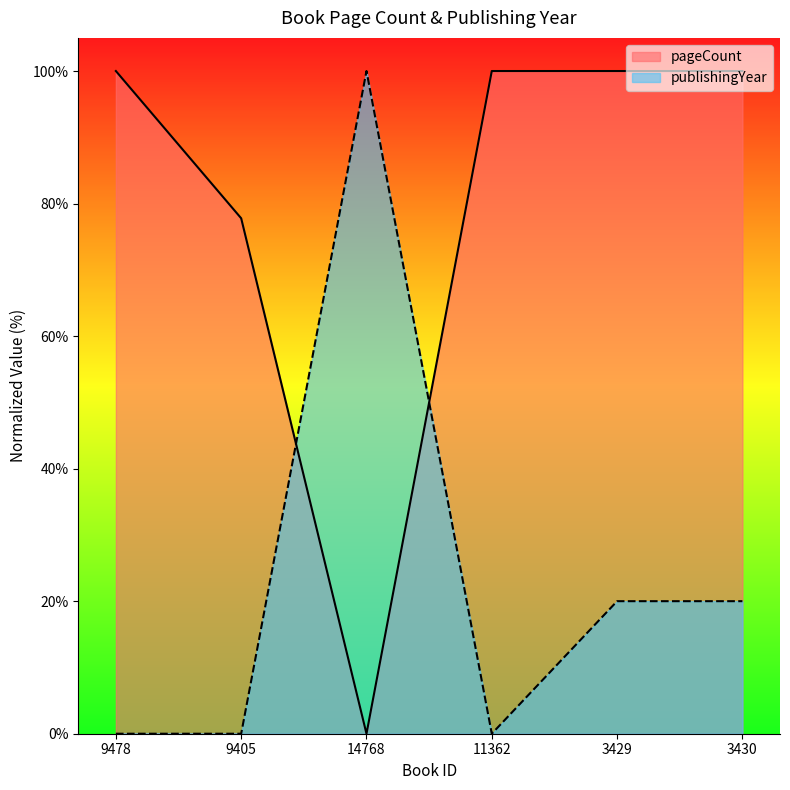

How many lines are shown in the chart?

2